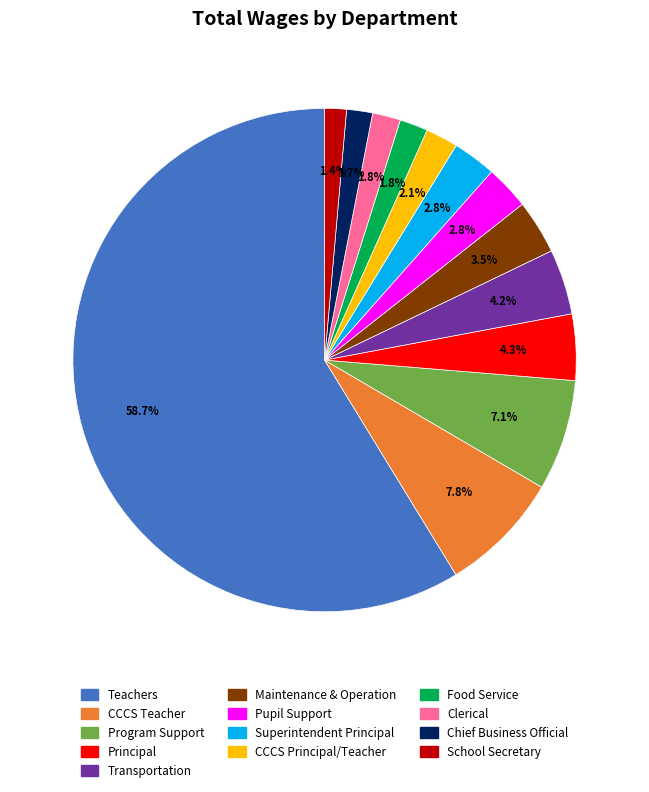

Is it true that CCCS Principal/Teacher is 2% of the pie?

True